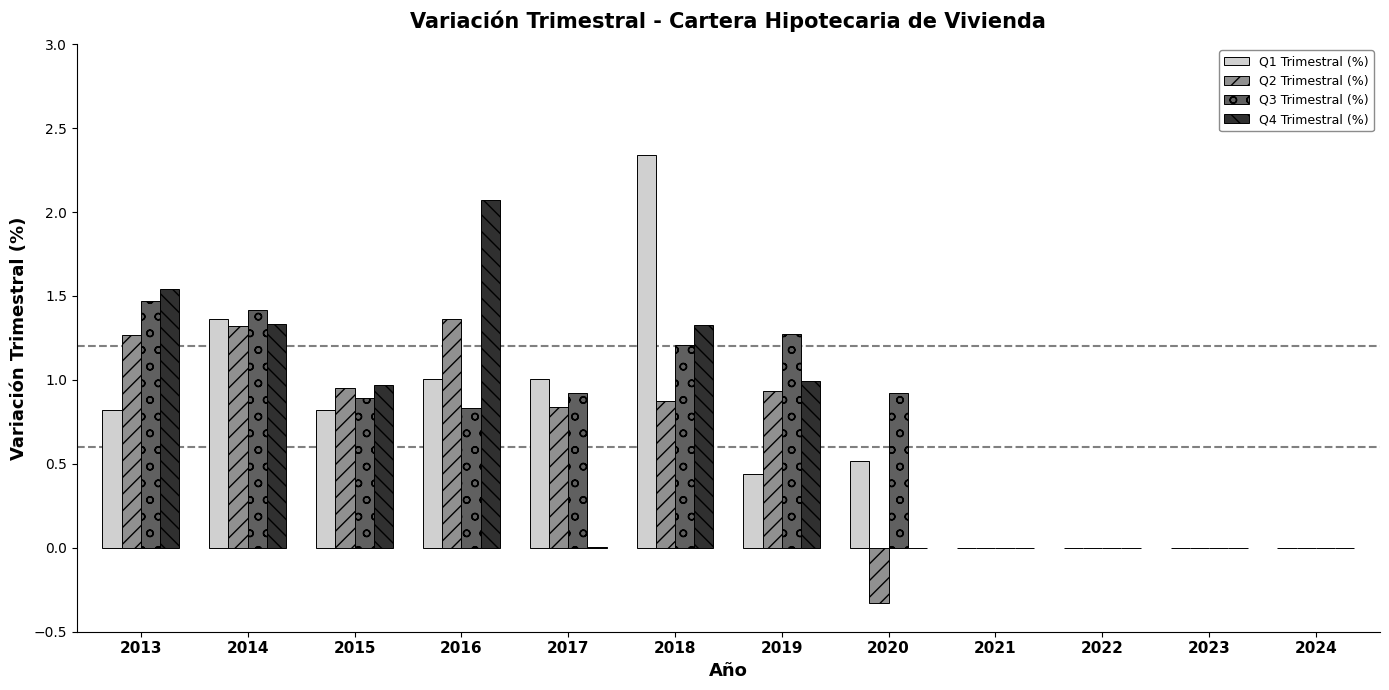

Is it true that Q1 Trimestral (%) equals 1.0 at 2016?

True